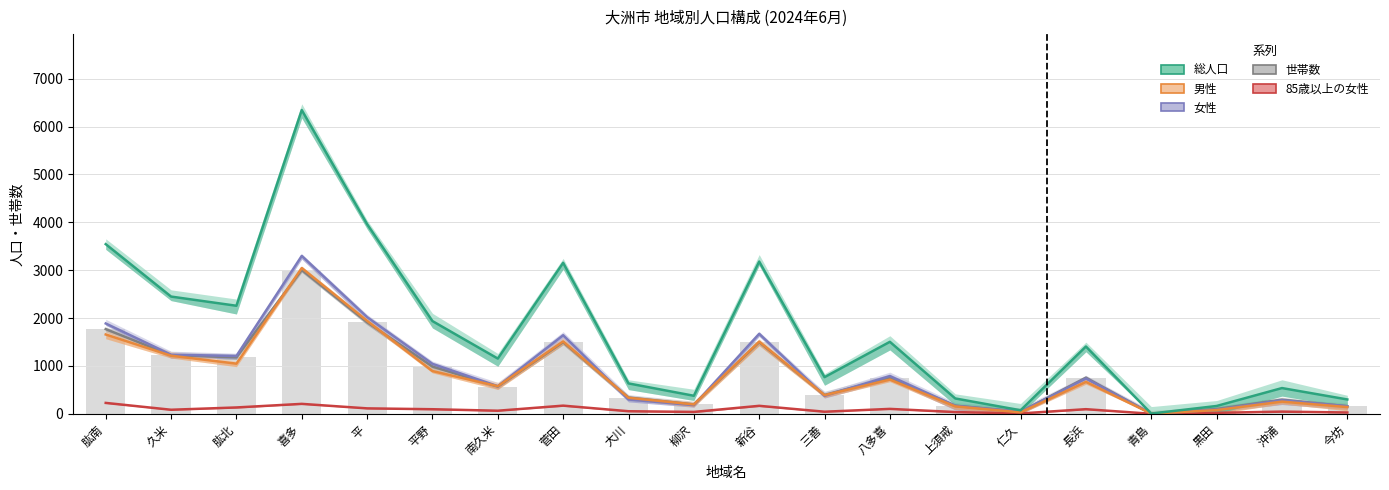

Between 平野 and 新谷, which is larger?

新谷